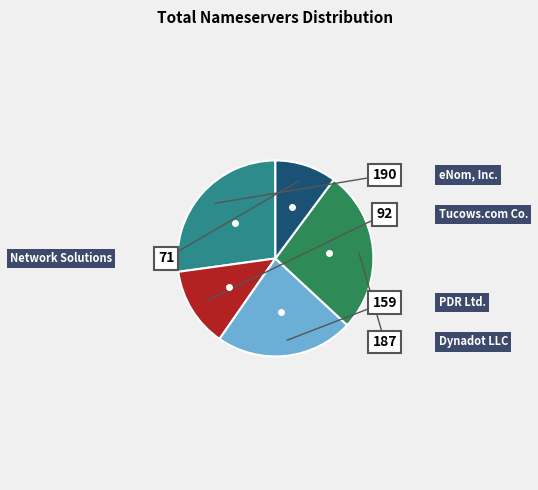

Count the number of slices in the pie.

5